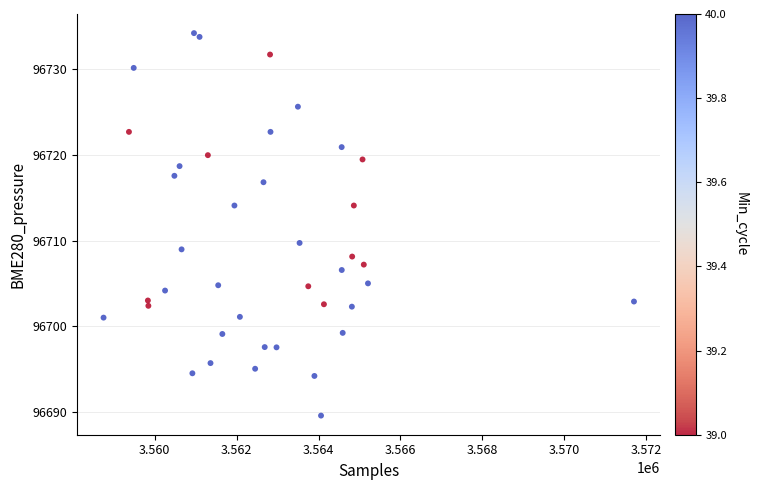

What Y value in the scatter plot is closest to 96711?

96709.7